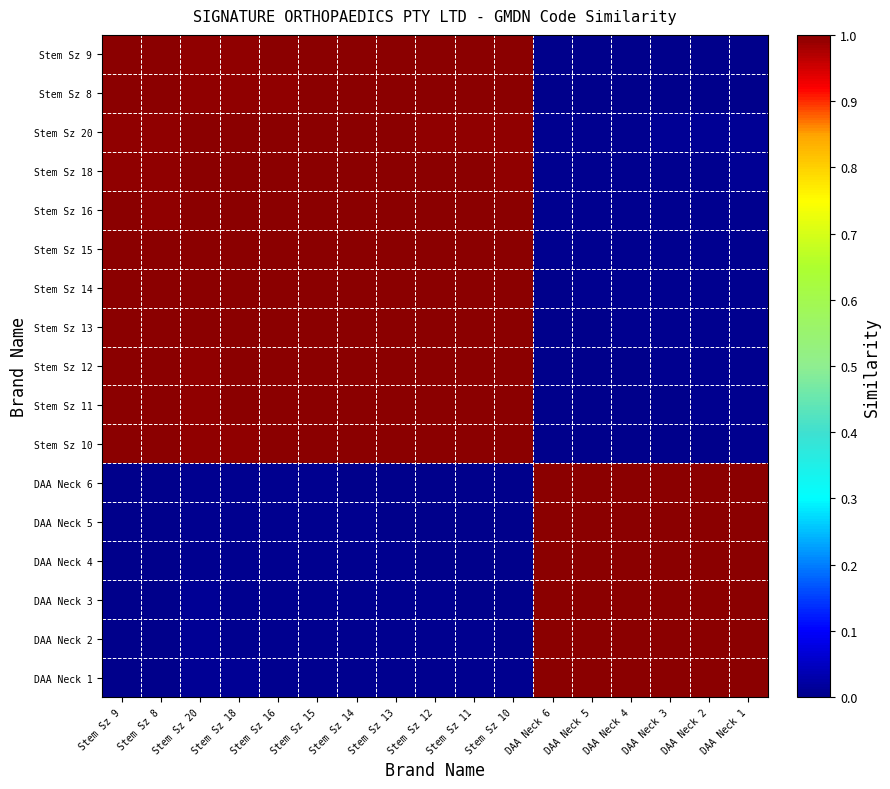

How many data points does each series have?

17